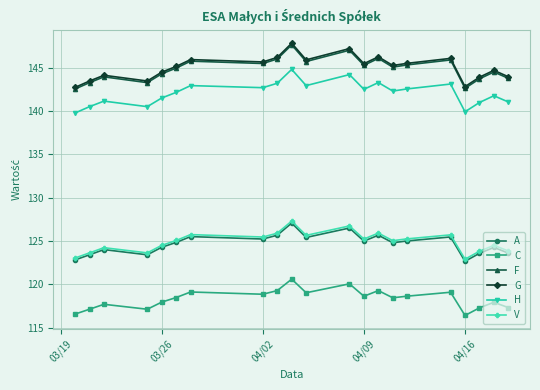

What is the difference between the second highest and minimum values in the A series?

3.8